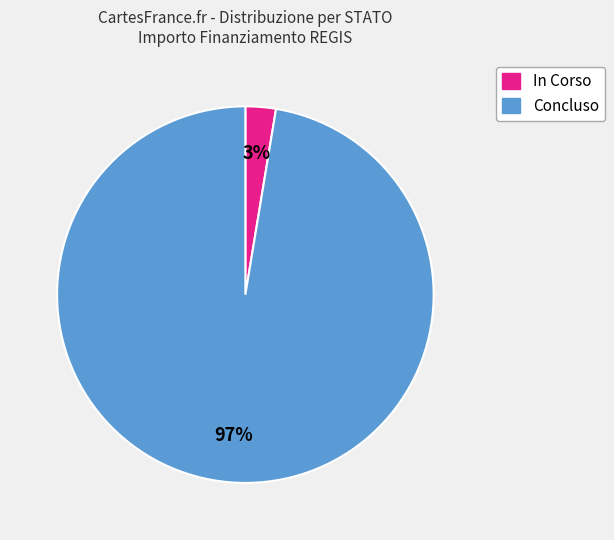

Is it true that Concluso is 97% of the pie?

True